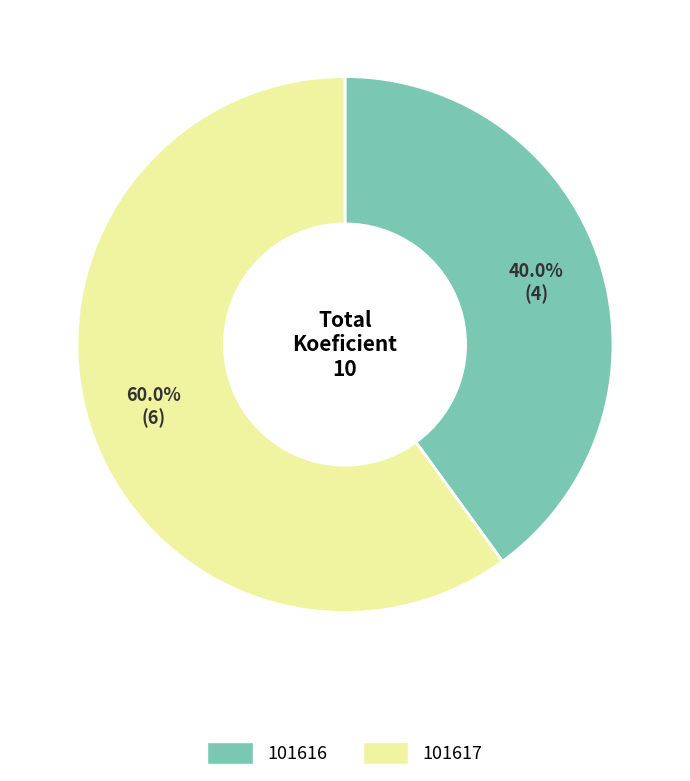

To the nearest percent, what is the difference between the largest and smallest slice percentages?

20%